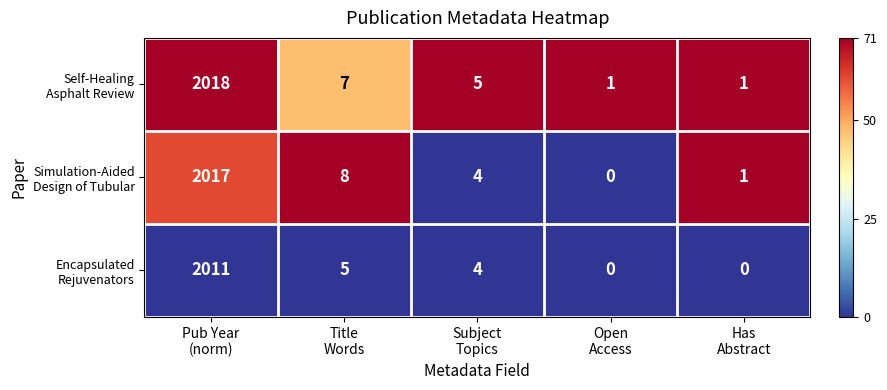

What is the difference between the highest and lowest values at Pub Year
(norm)?

7